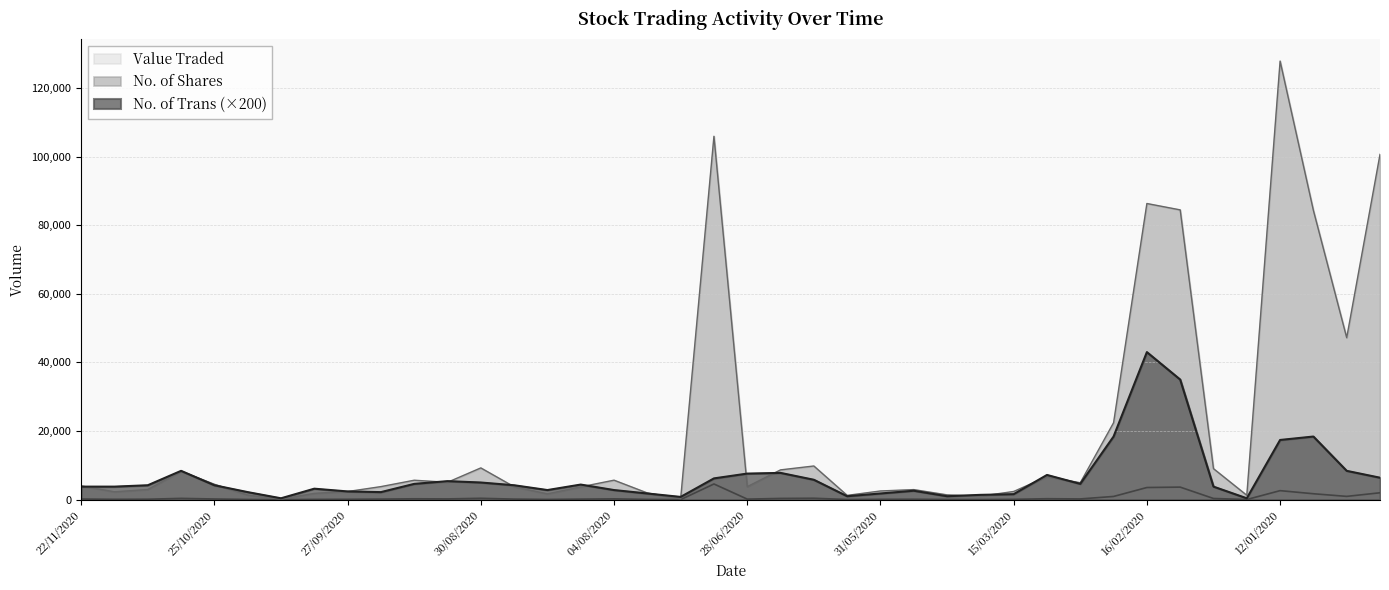

Which series has the widest spread of values?

No. of Shares